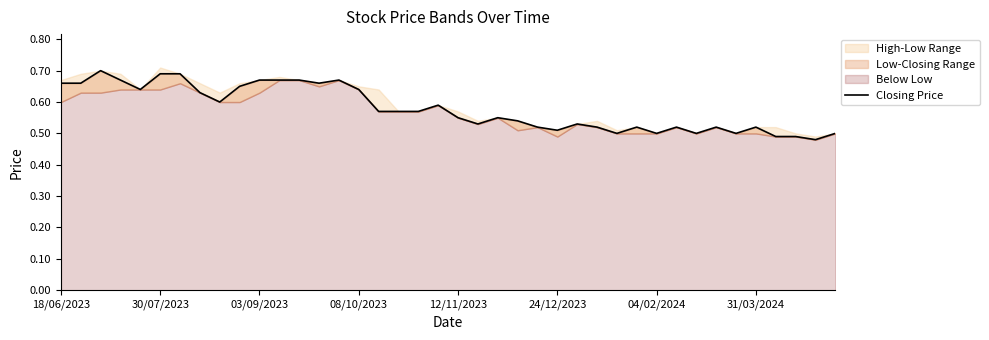

How many lines are shown in the chart?

1